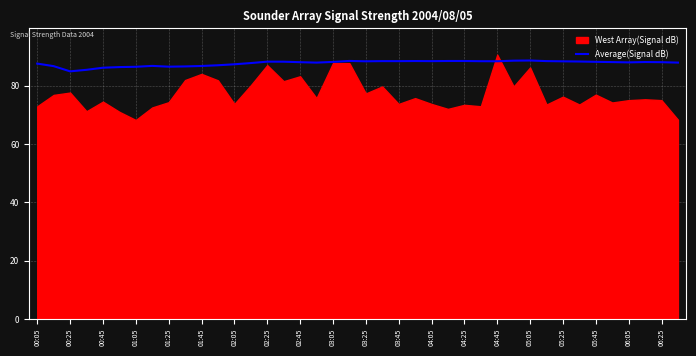

What is the value of the 20th point from the left?

88.4